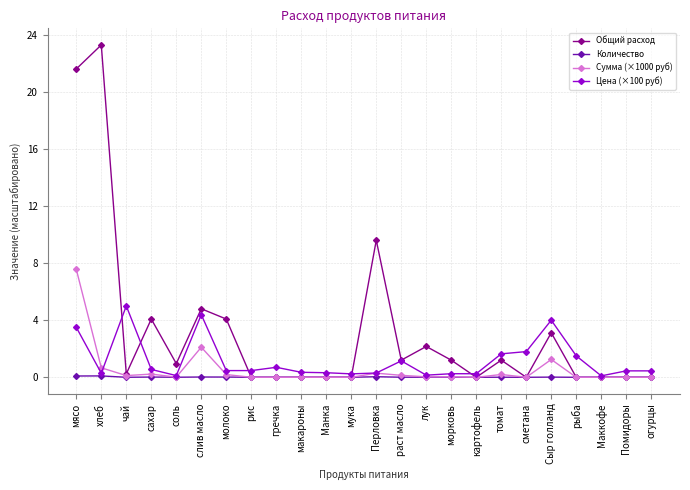

Which series has the largest total across all categories?

Общий расход